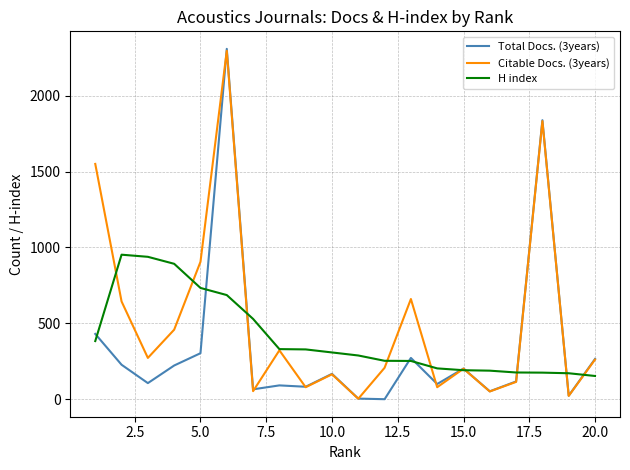

Which series has the largest total across all categories?

Citable Docs. (3years)